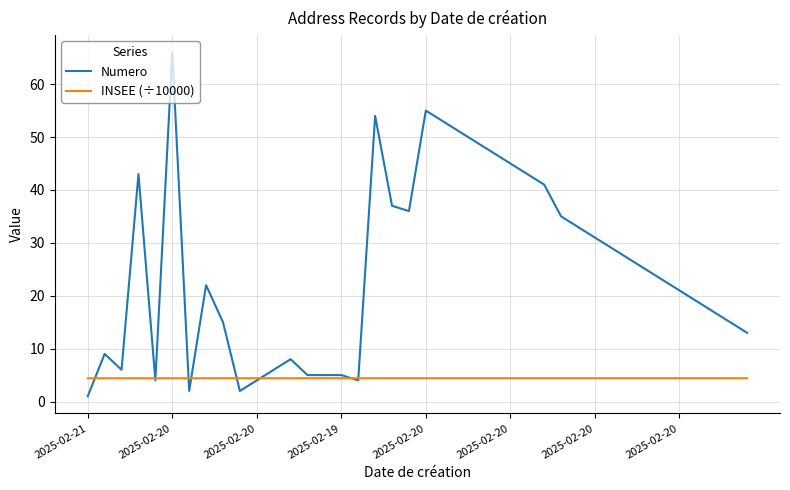

Which series has the largest total across all categories?

Numero